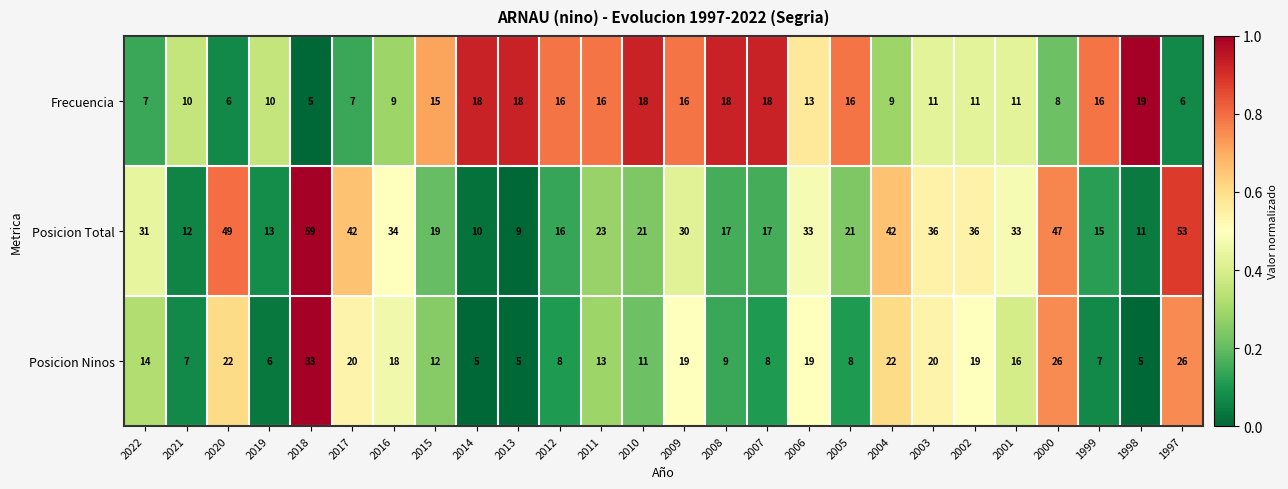

What is the difference between the highest and lowest values at 2021?

5